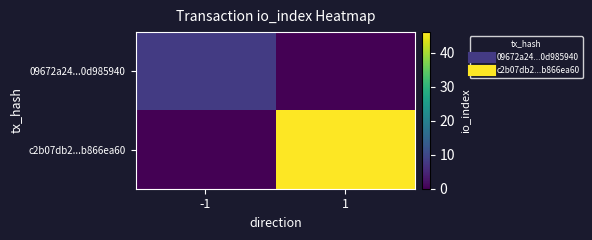

Reading left to right, extract all data points from this chart.

09672a24...0d985940: -1=8	1=0
c2b07db2...b866ea60: -1=0	1=46